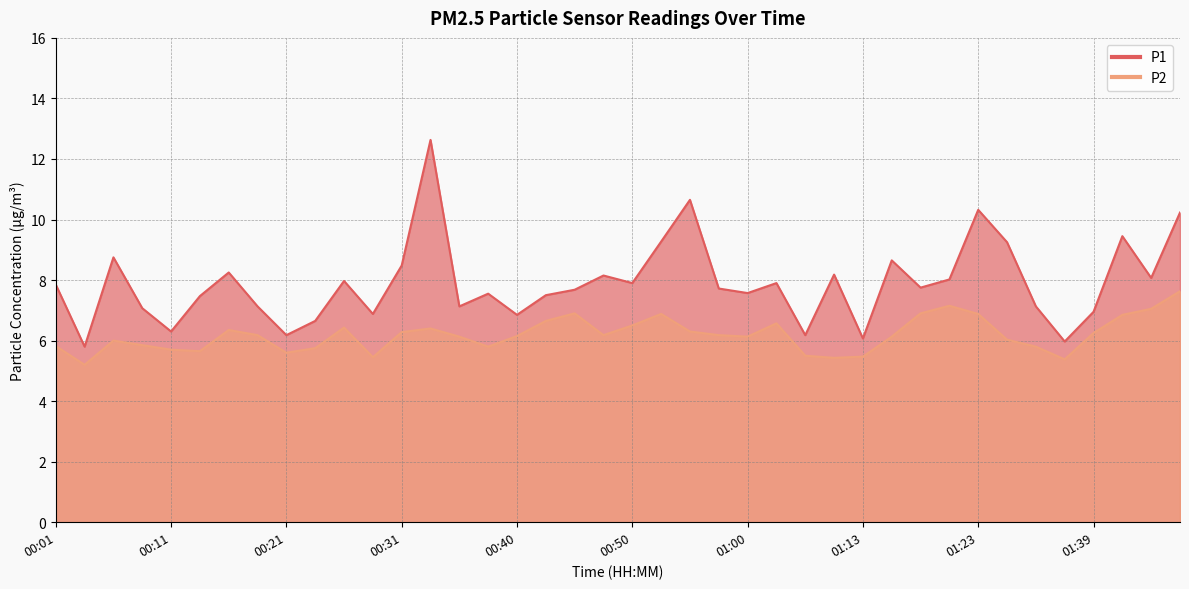

What is the total value across all series at 01:18?

14.7